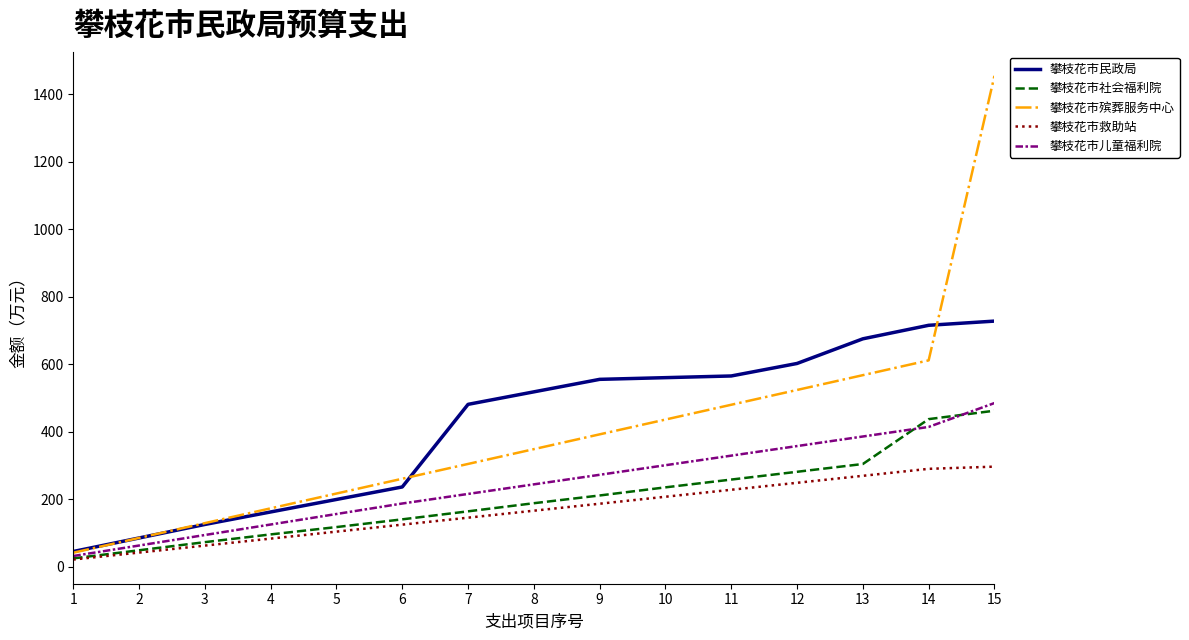

What is the total value across all series at 8?

1462.0